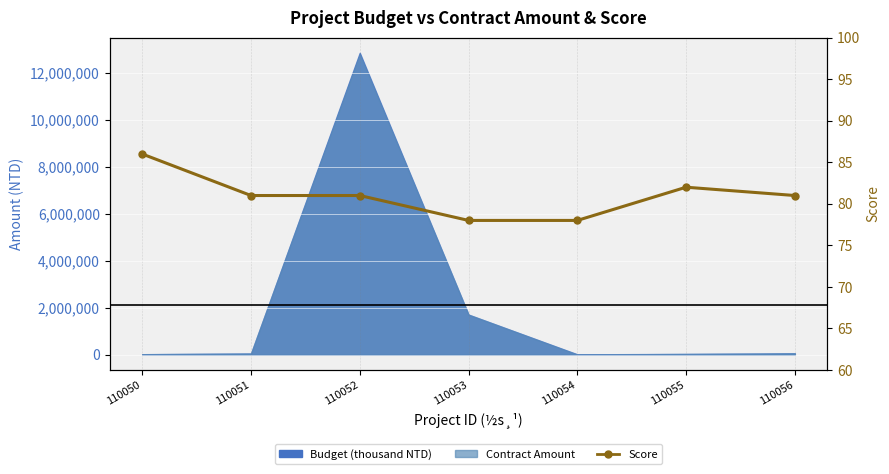

How many lines are shown in the chart?

1